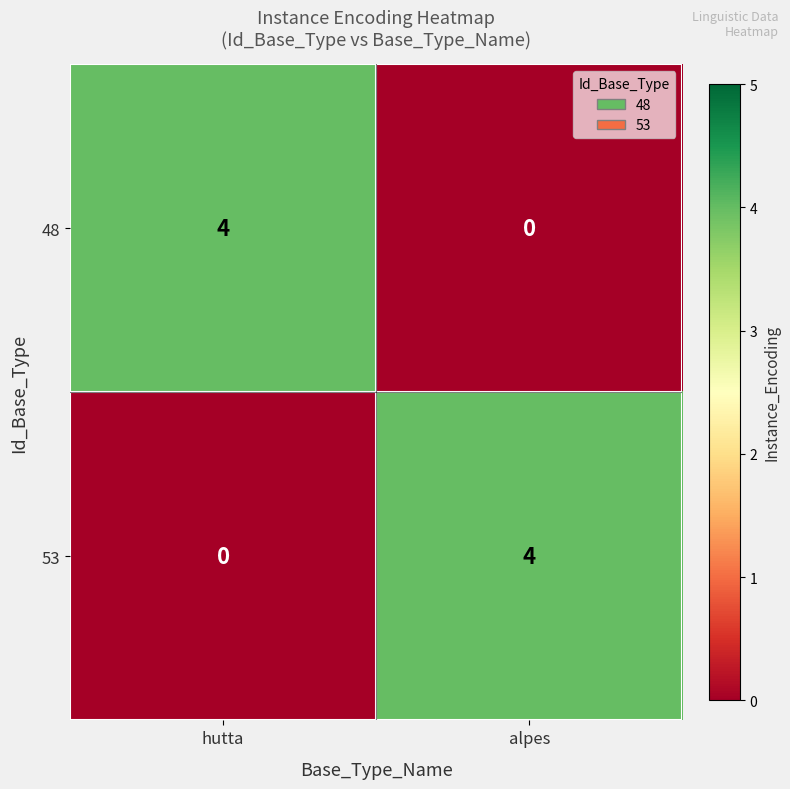

What is the highest value of the 53 series?

4